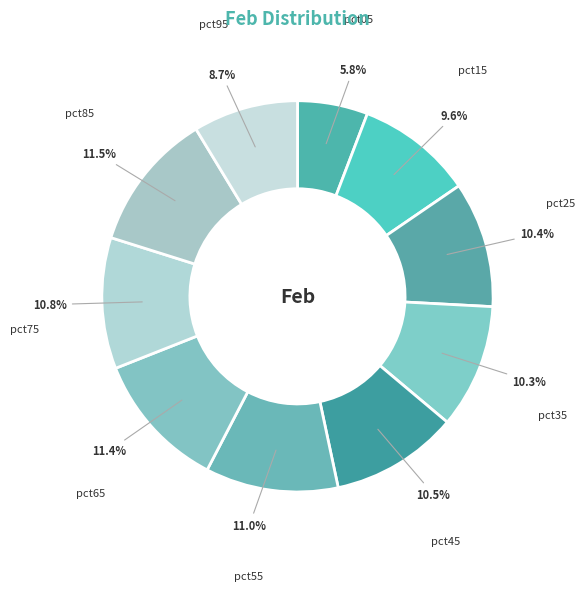

What percentage is the pct35 slice, to the nearest percent?

10%